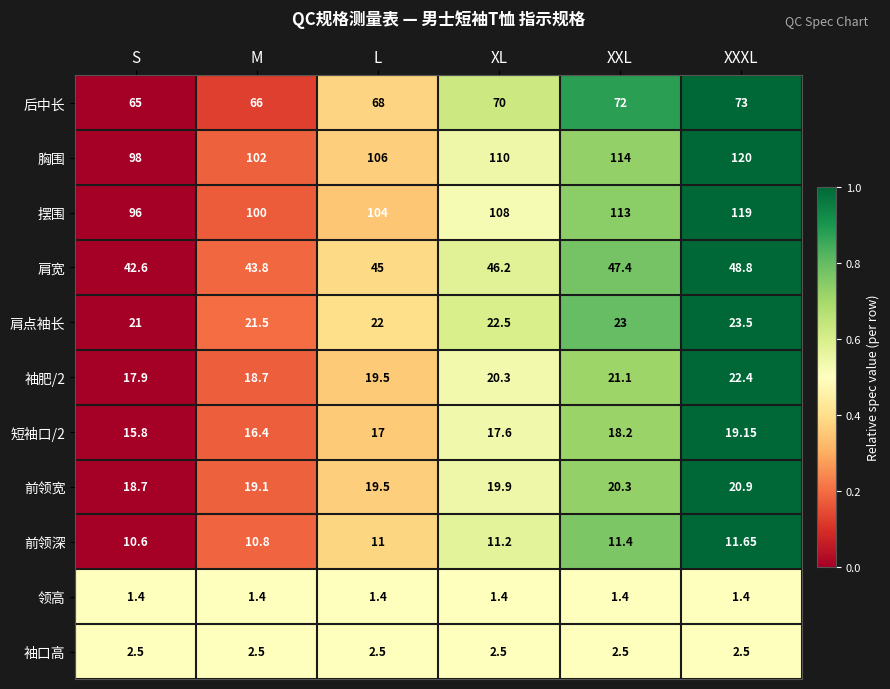

Rank the series at S from highest to lowest value.

胸围, 摆围, 后中长, 肩宽, 肩点袖长, 前领宽, 袖肥/2, 短袖口/2, 前领深, 袖口高, 领高